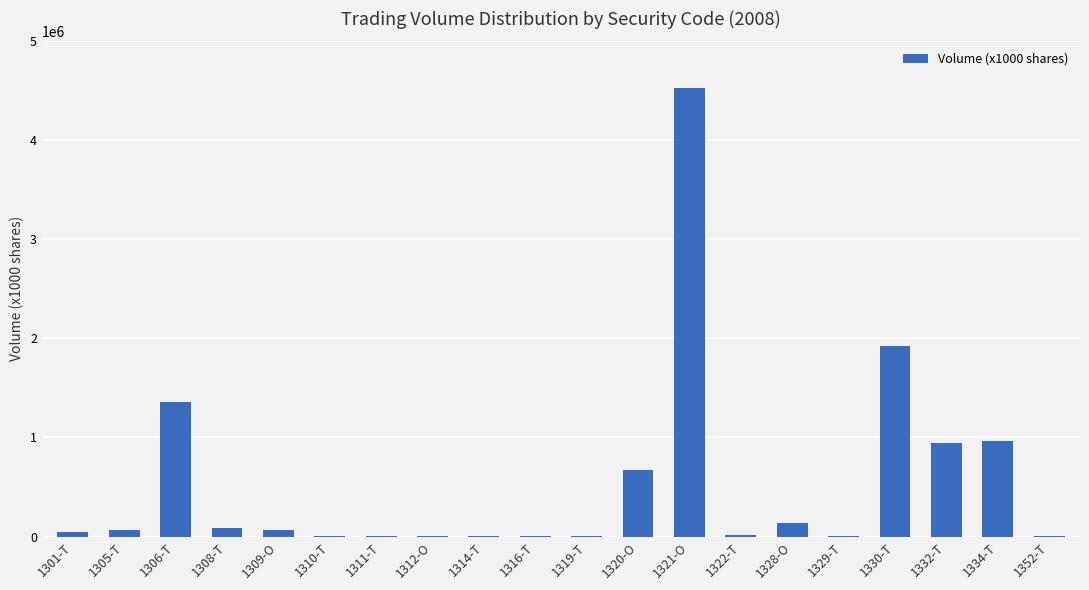

The value at 1320-O is 674260. True or false?

True